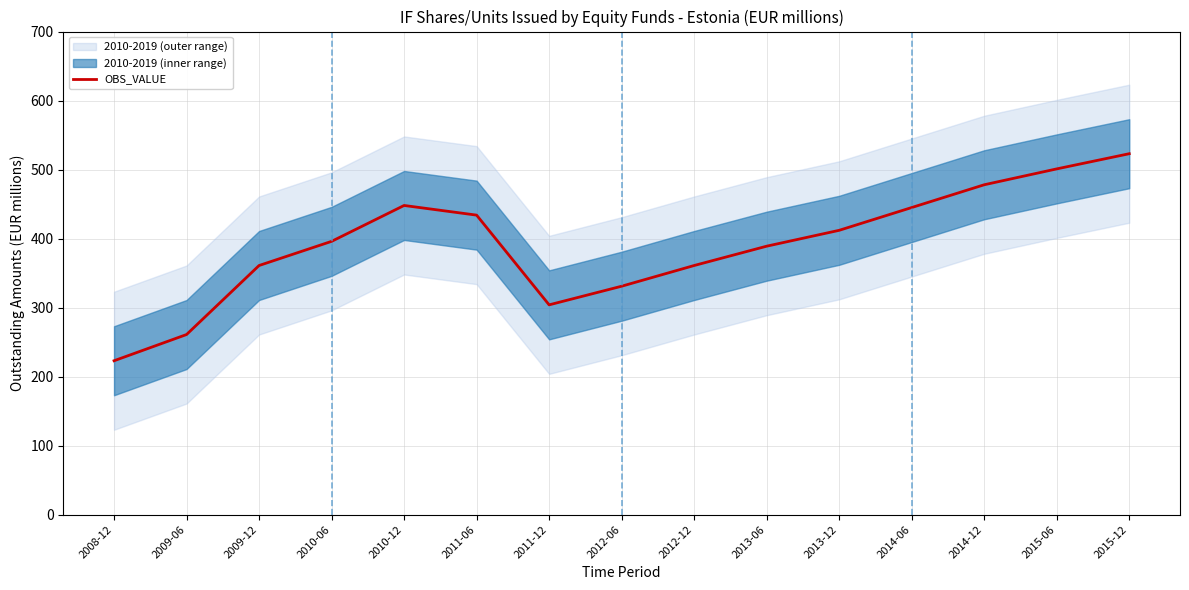

What is the approximate value at 2013-12?

412